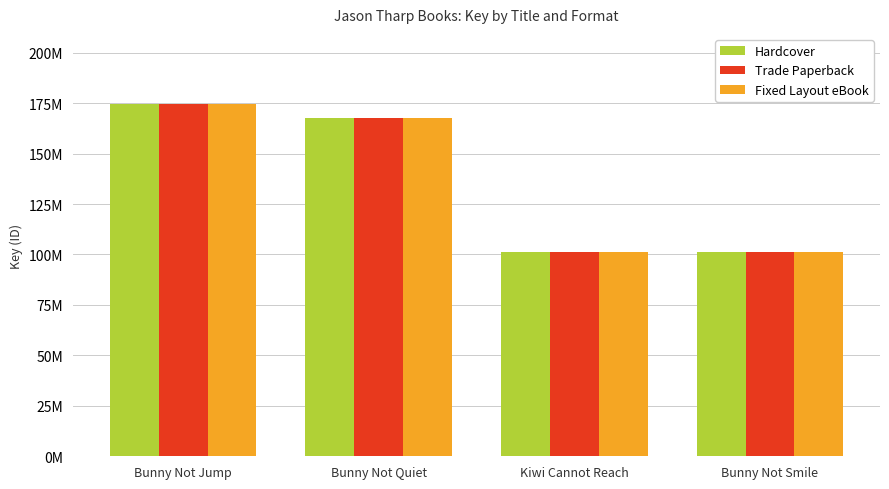

Reading right to left, extract all data points from this chart.

Hardcover: Bunny Not Smile=101143663	Kiwi Cannot Reach=101143782	Bunny Not Quiet=167684243	Bunny Not Jump=174416369
Trade Paperback: Bunny Not Smile=101143663	Kiwi Cannot Reach=101143782	Bunny Not Quiet=167684243	Bunny Not Jump=174416369
Fixed Layout eBook: Bunny Not Smile=101143663	Kiwi Cannot Reach=101143782	Bunny Not Quiet=167684243	Bunny Not Jump=174416369